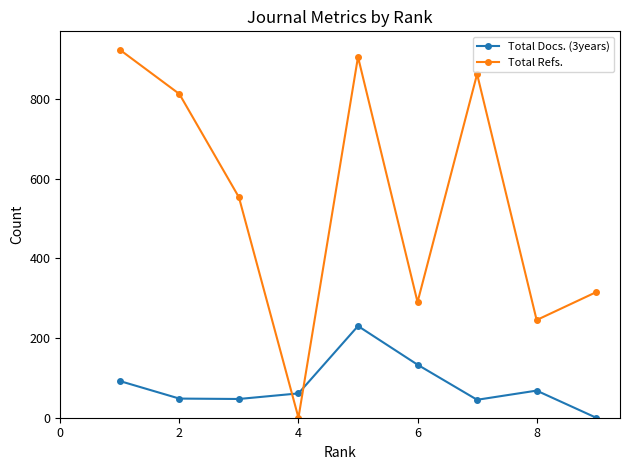

Which series ends up on top after the final intersection of Total Docs. (3years) and Total Refs.?

Total Refs.